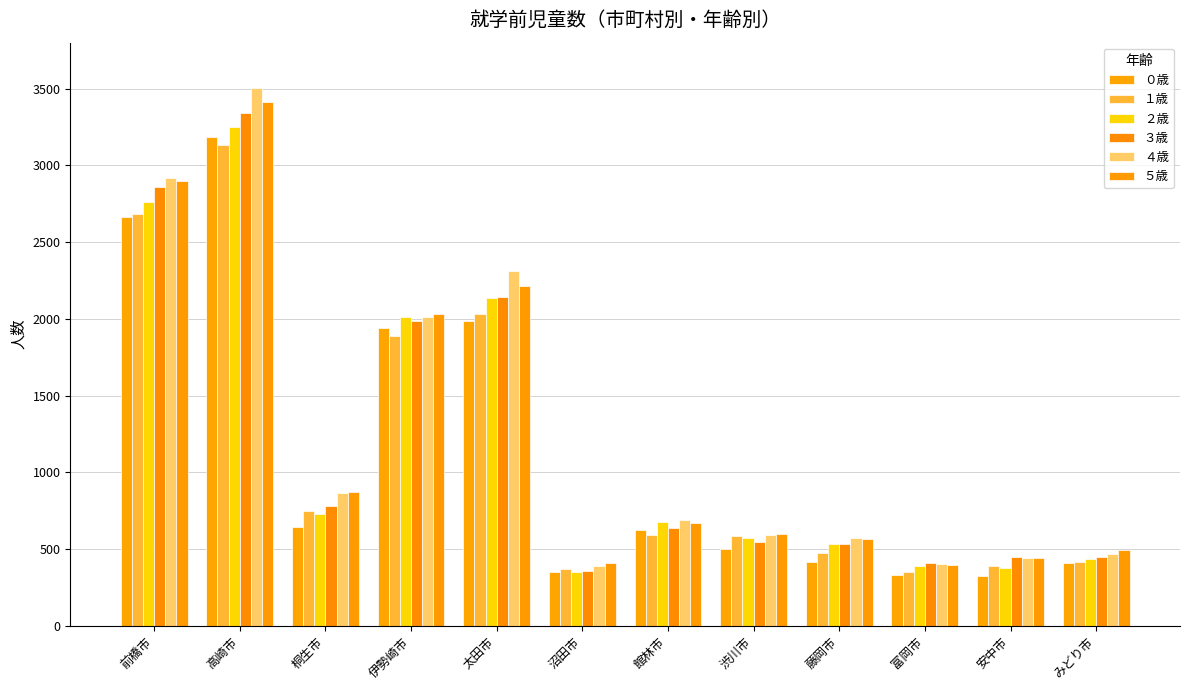

At which label does ５歳 first exceed 671?

前橋市